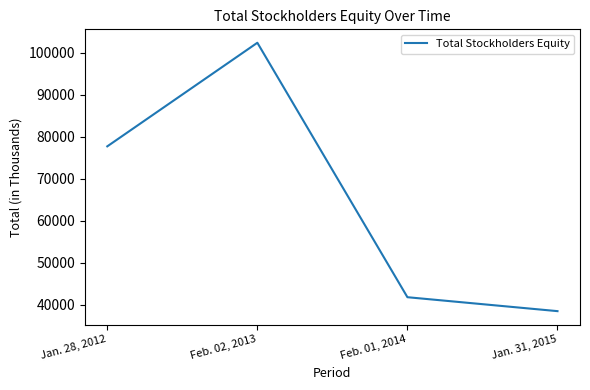

The value at Jan. 31, 2015 is 15513. True or false?

False